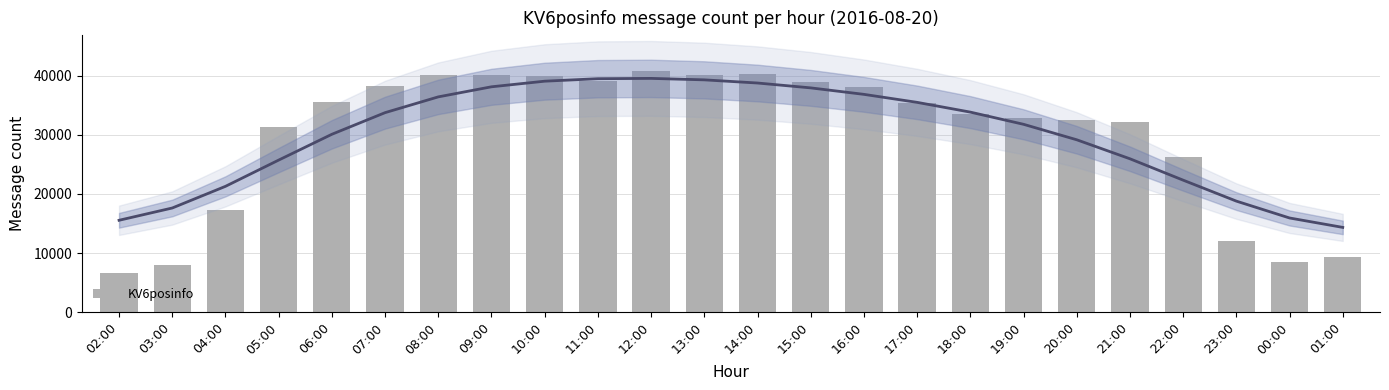

Rank the categories by value from highest to lowest.

12:00, 14:00, 08:00, 09:00, 13:00, 10:00, 11:00, 15:00, 07:00, 16:00, 06:00, 17:00, 18:00, 19:00, 20:00, 21:00, 05:00, 22:00, 04:00, 23:00, 01:00, 00:00, 03:00, 02:00